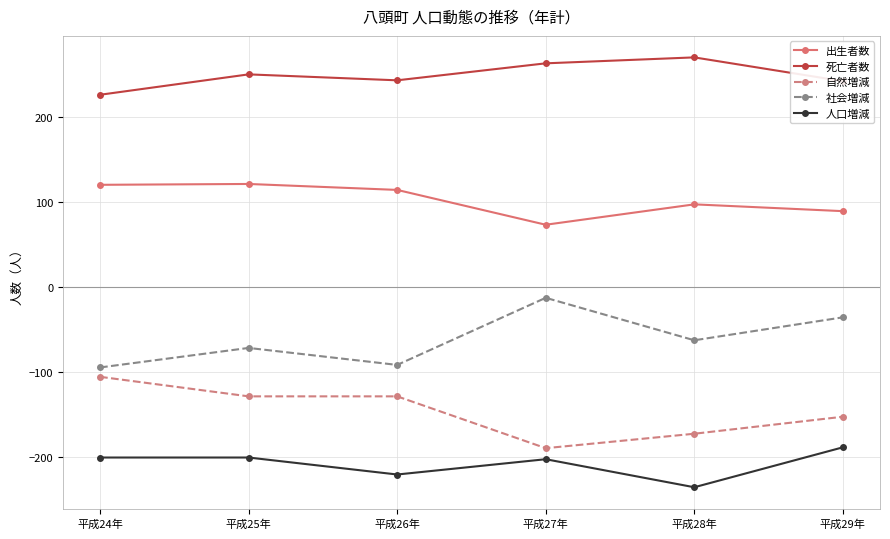

The 自然増減 series shows -129 at 平成25年. True or false?

True